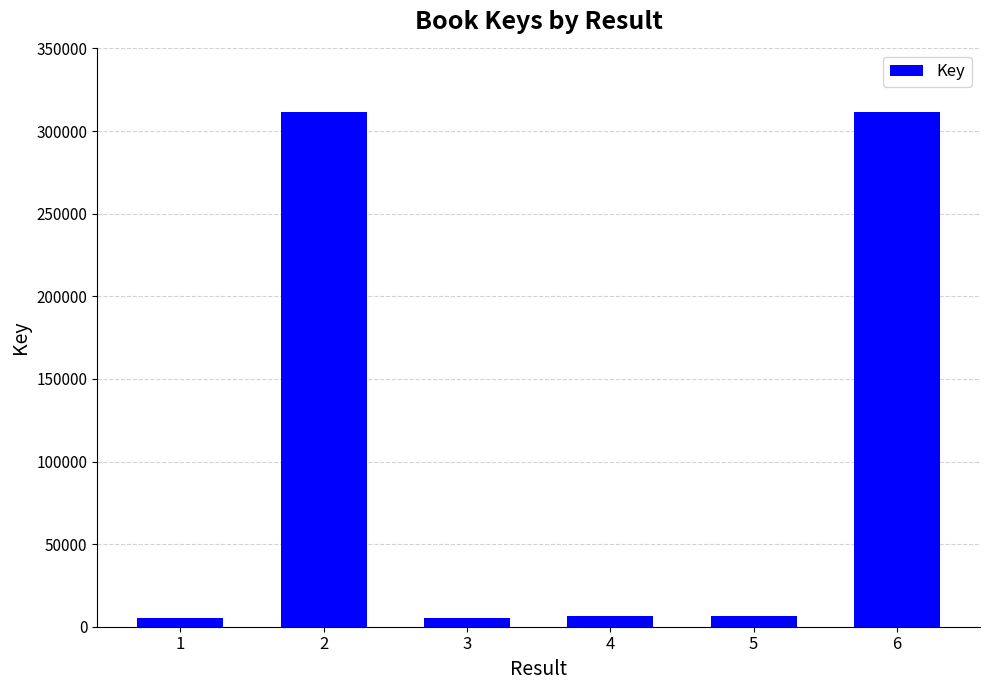

What is the difference between the maximum and second lowest values?

306240